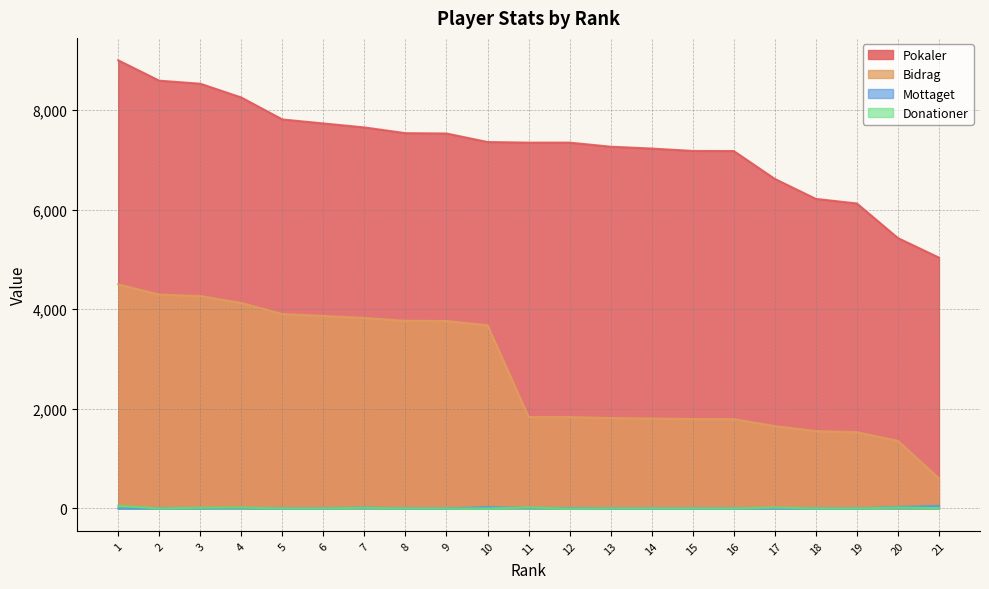

List the series in order of their peak value, lowest first.

Mottaget, Donationer, Bidrag, Pokaler